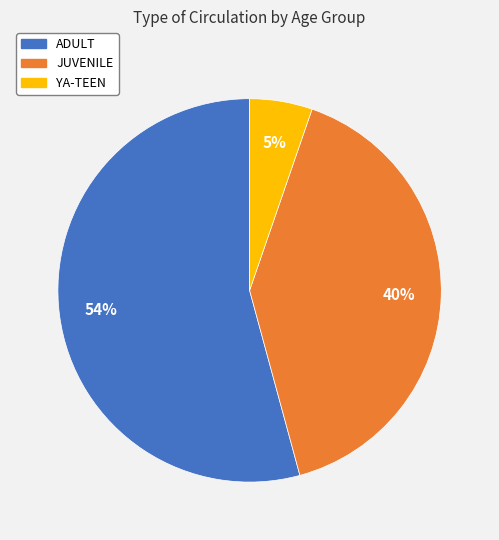

Is the sum of ADULT and YA-TEEN greater than half?

Yes